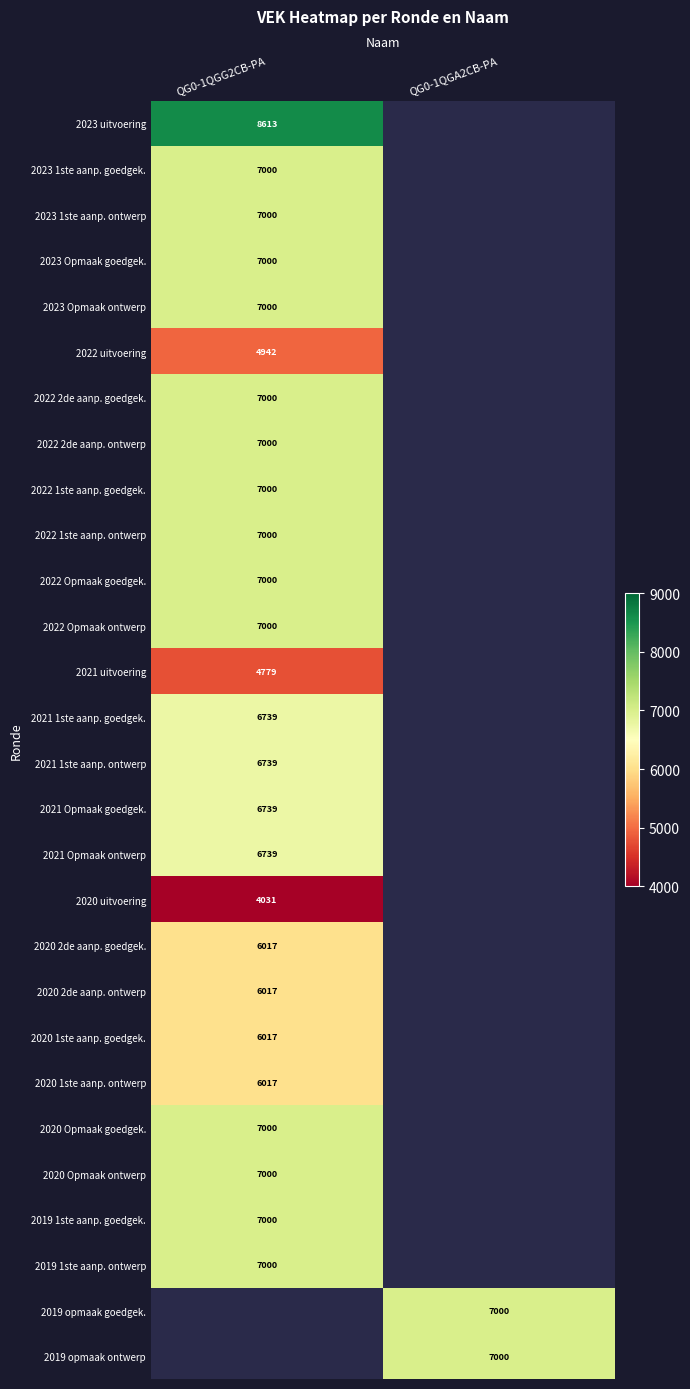

True or false: 2023 Opmaak ontwerp has a value of 7000 at QG0-1QGG2CB-PA.

True